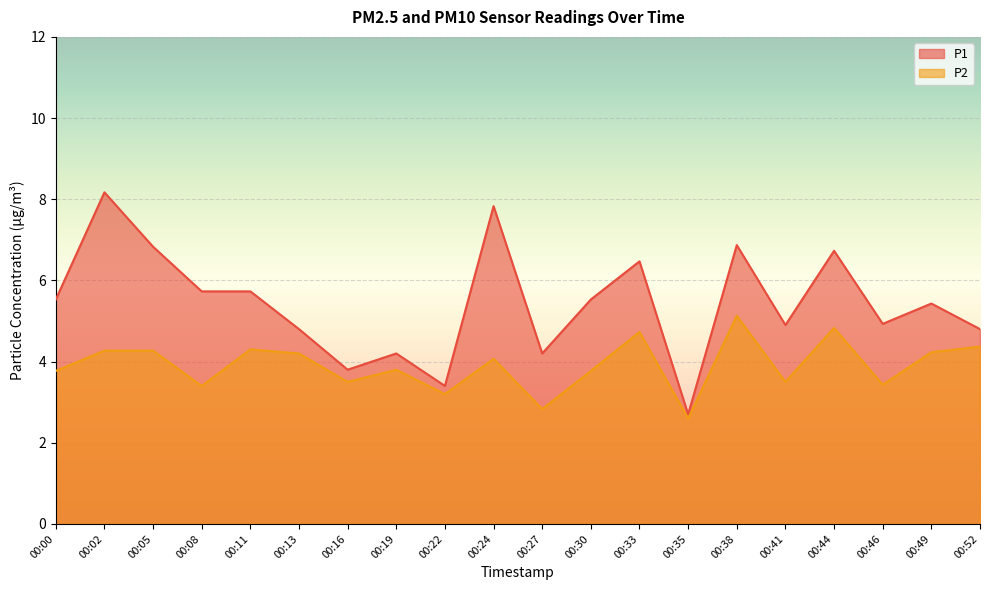

At which category is the sum across all series the highest?

00:02